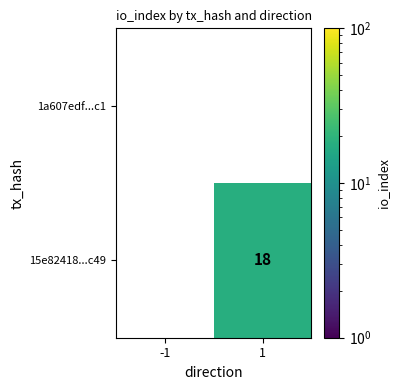

What is the sum of the 15e82418...c49 values at 1 and -1?

18